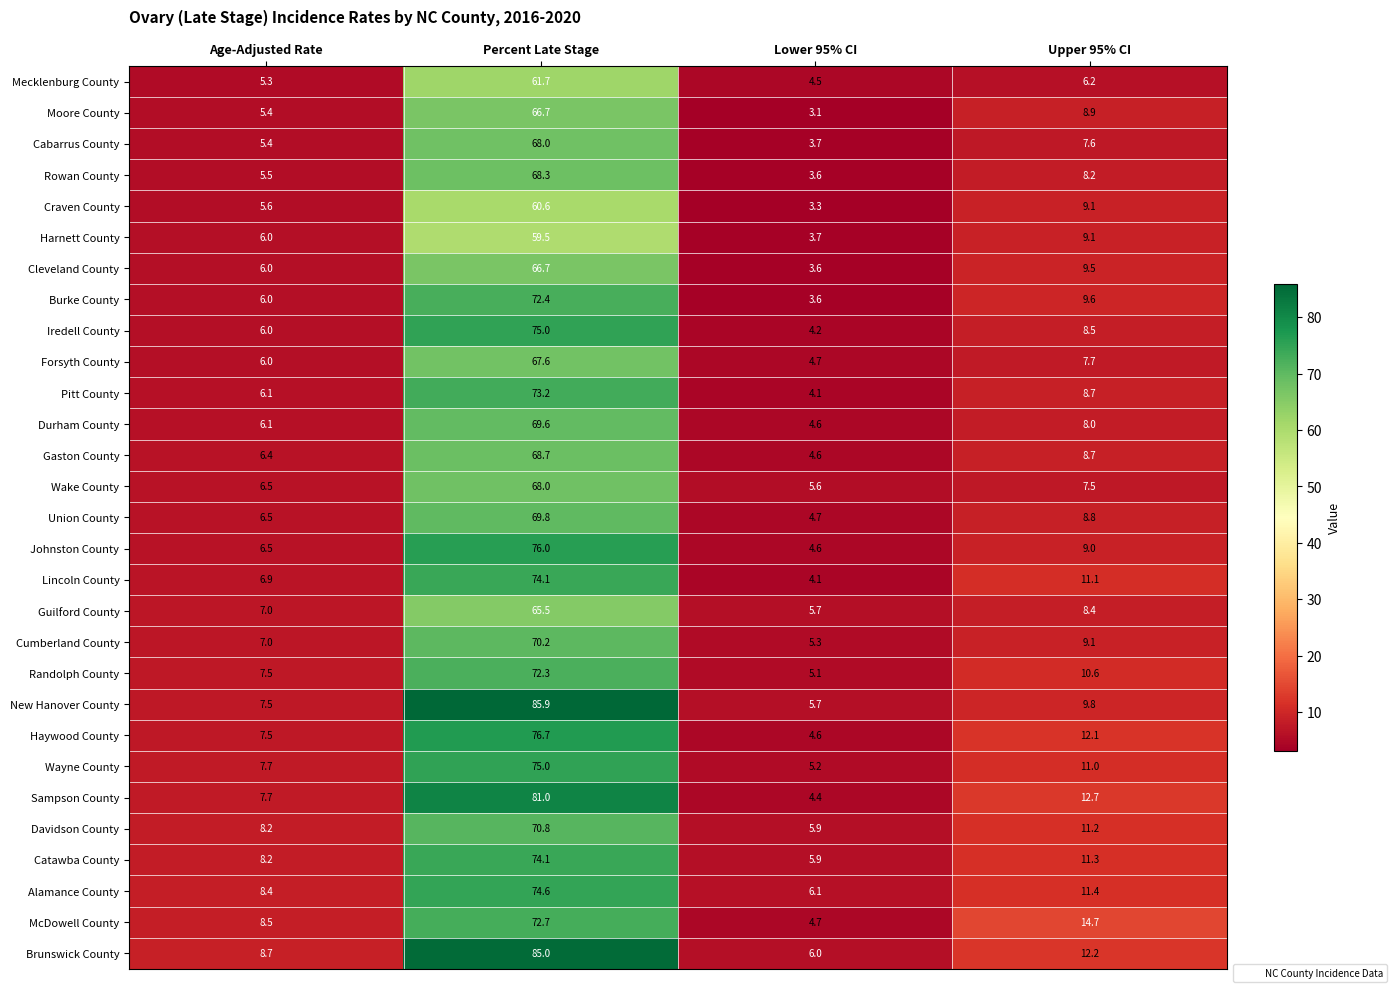

Which series changed the most between Percent Late Stage and Lower 95% CI?

New Hanover County